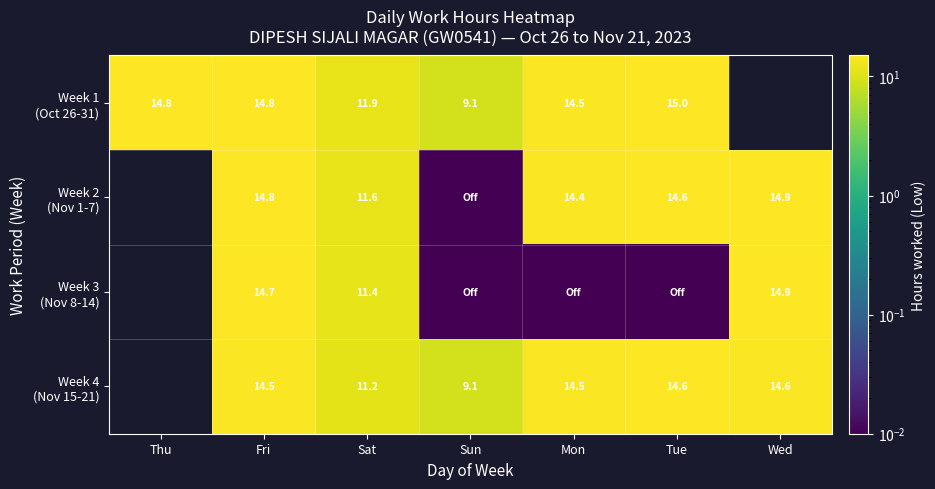

What is the maximum value shown in the chart?

15.0